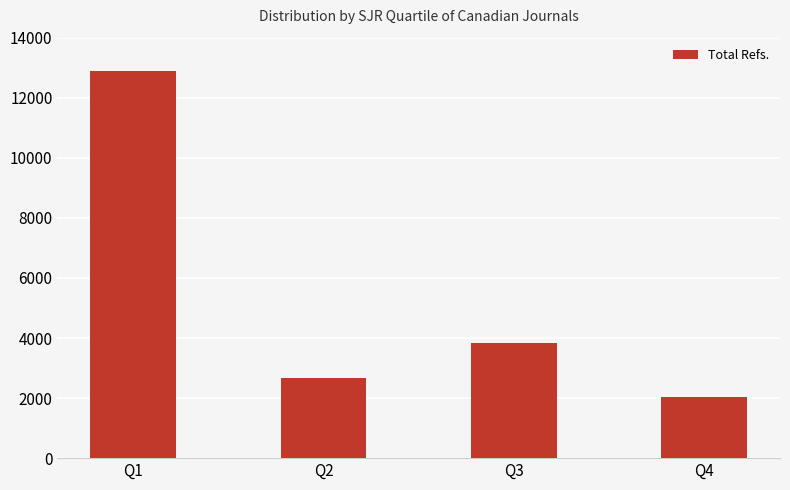

How many data points are less than 3838?

2